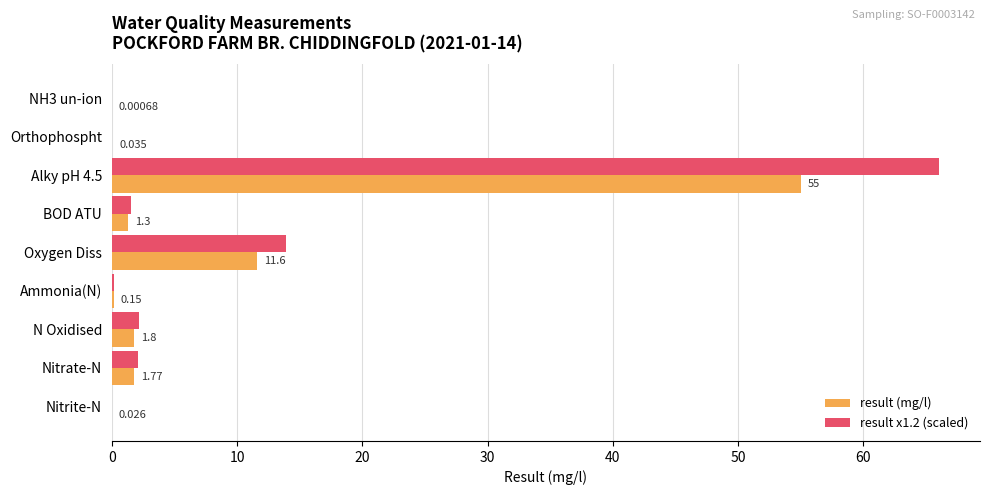

Is the value of result (mg/l) at Oxygen Diss greater than the value of result x1.2 (scaled) at BOD ATU?

Yes